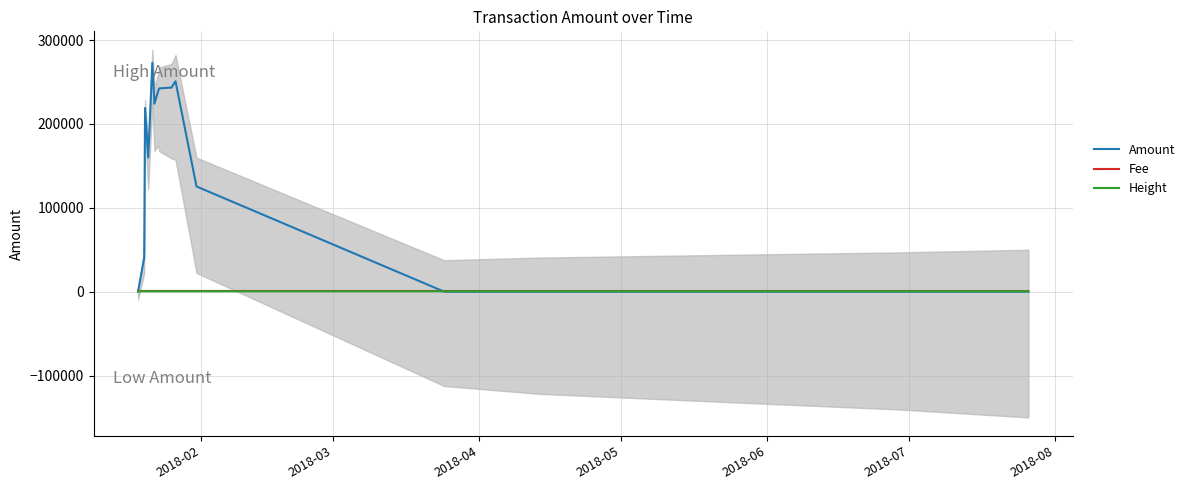

True or false: Height and Fee intersect in this chart.

False